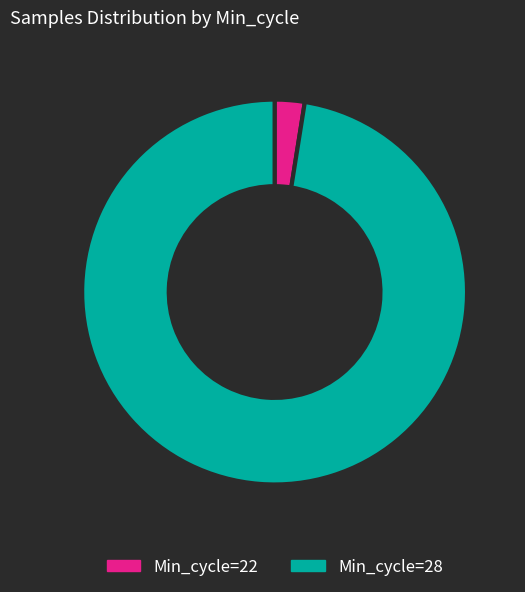

True or false: Min_cycle=28 accounts for 97% of the total.

True